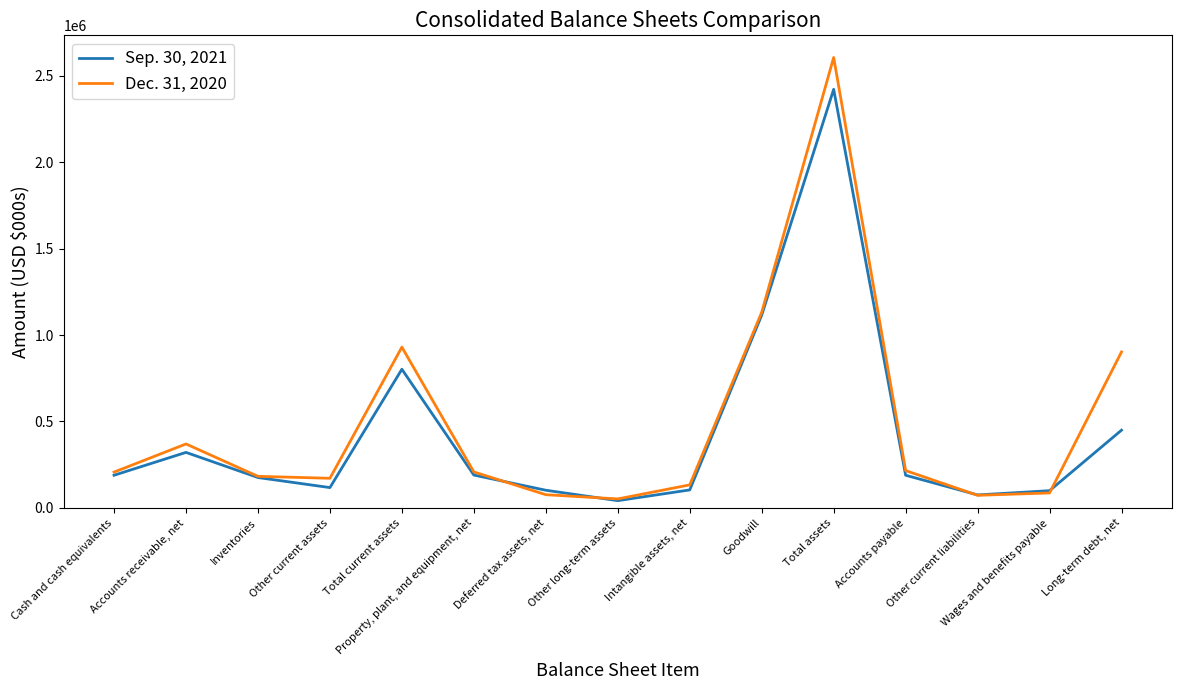

Is the value of Dec. 31, 2020 at Deferred tax assets, net greater than the value of Sep. 30, 2021 at Accounts payable?

No